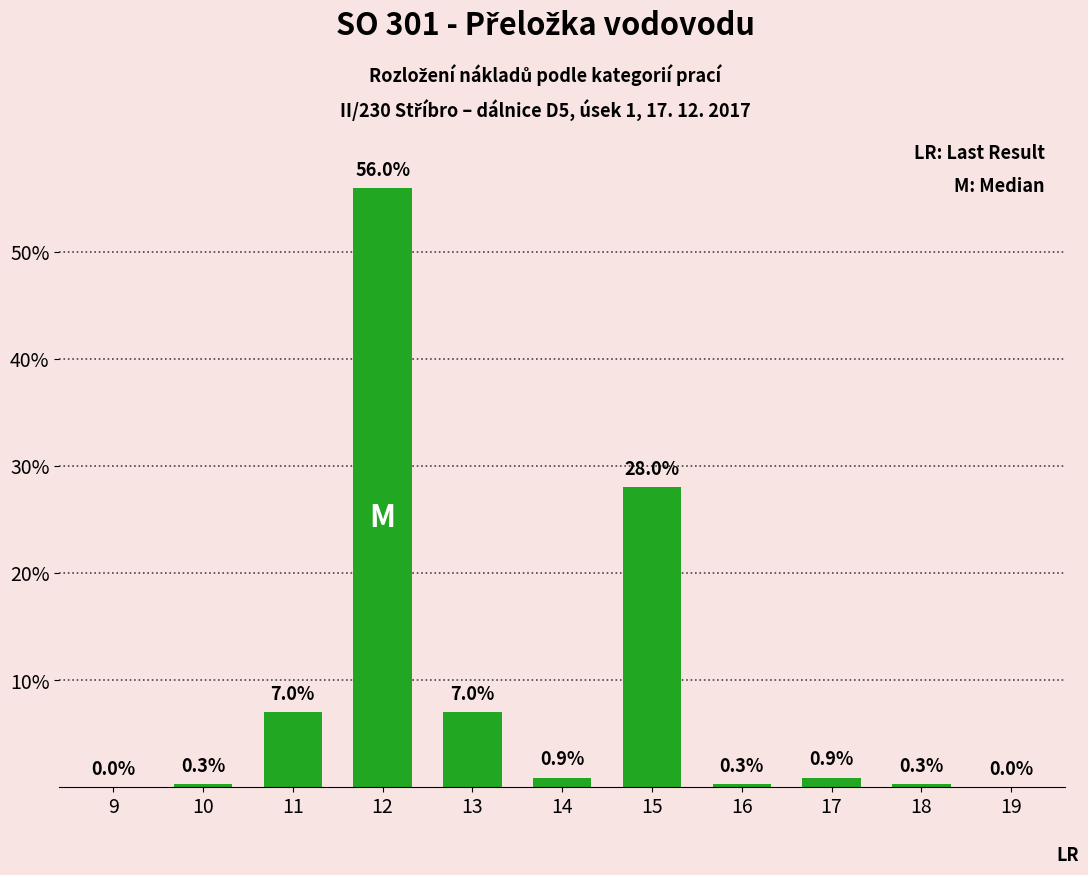

The value at 12 is 19.7. True or false?

False